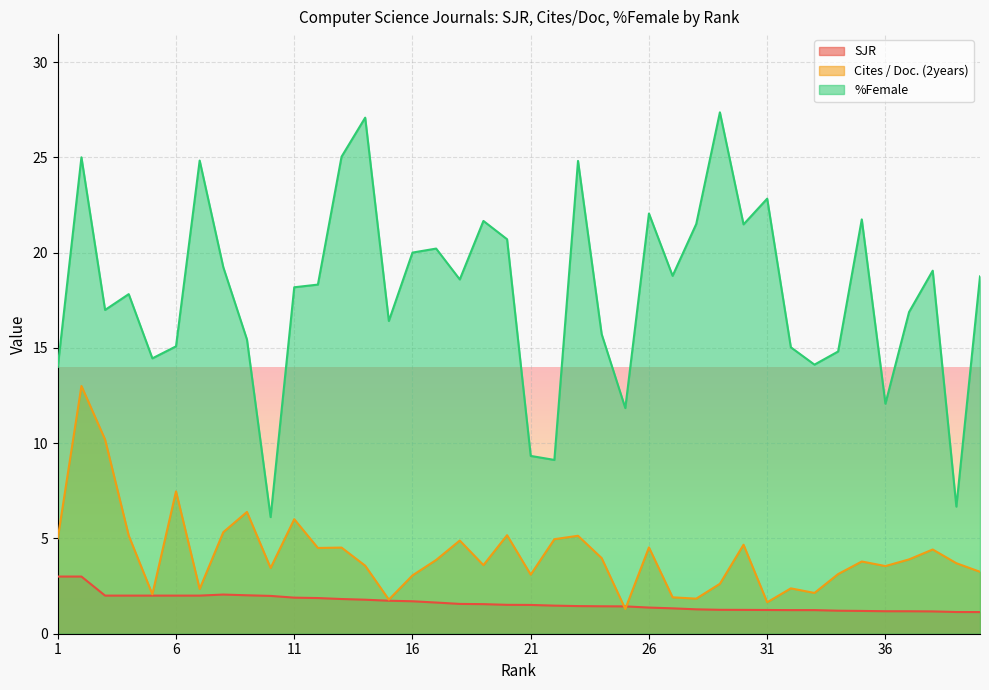

At how many categories does at least one series exceed 4?

40